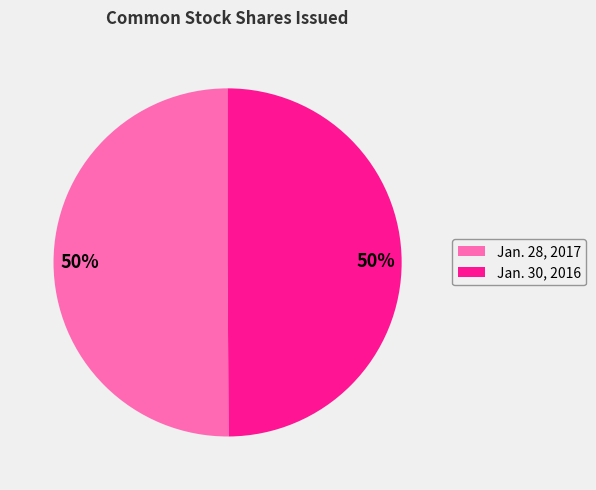

True or false: Jan. 28, 2017 accounts for 39% of the total.

False